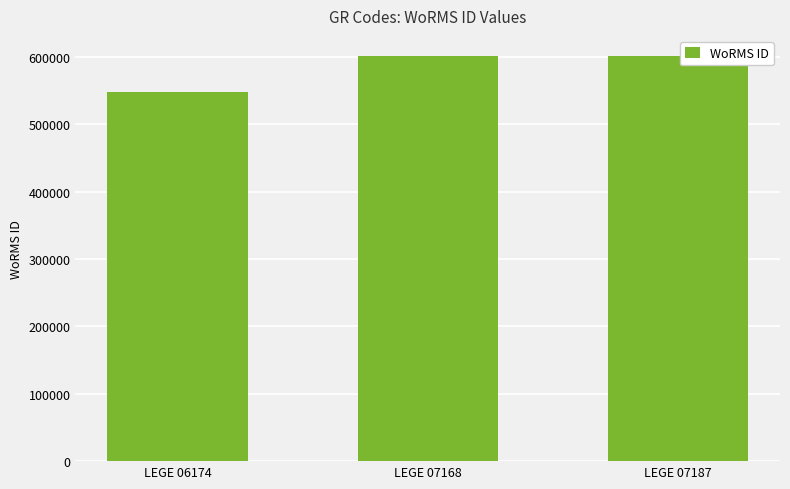

Approximately how many times larger is the value at LEGE 07168 compared to LEGE 06174?

1.1